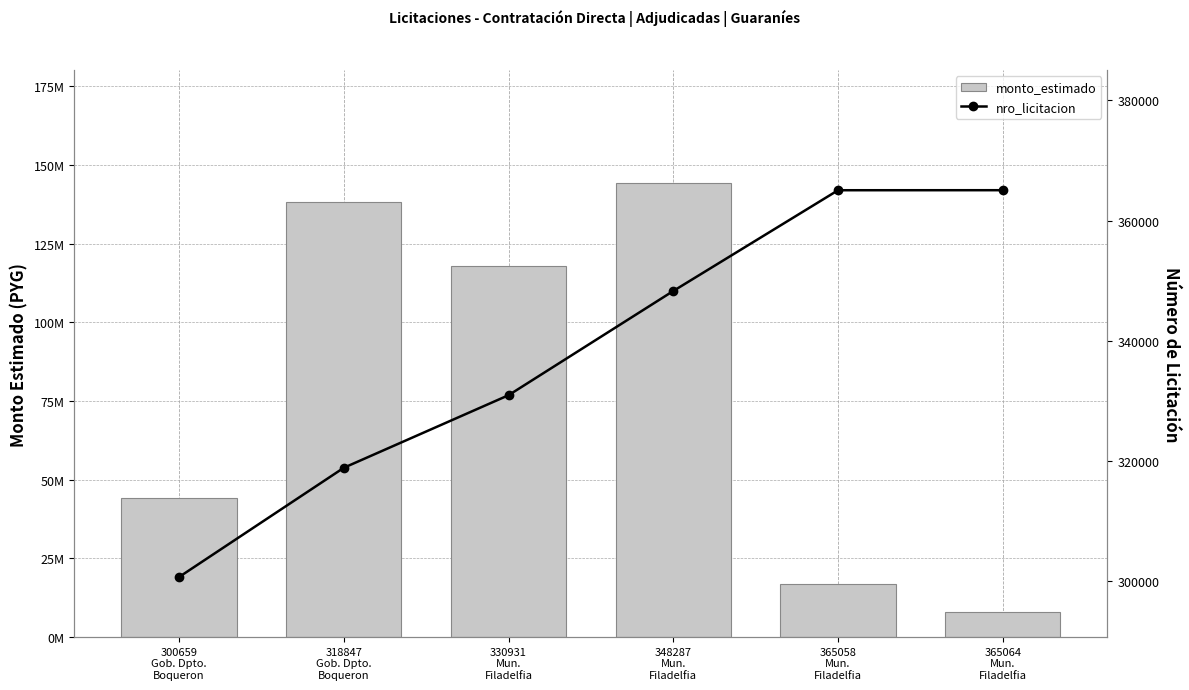

What is the maximum value for nro_licitacion?

365064